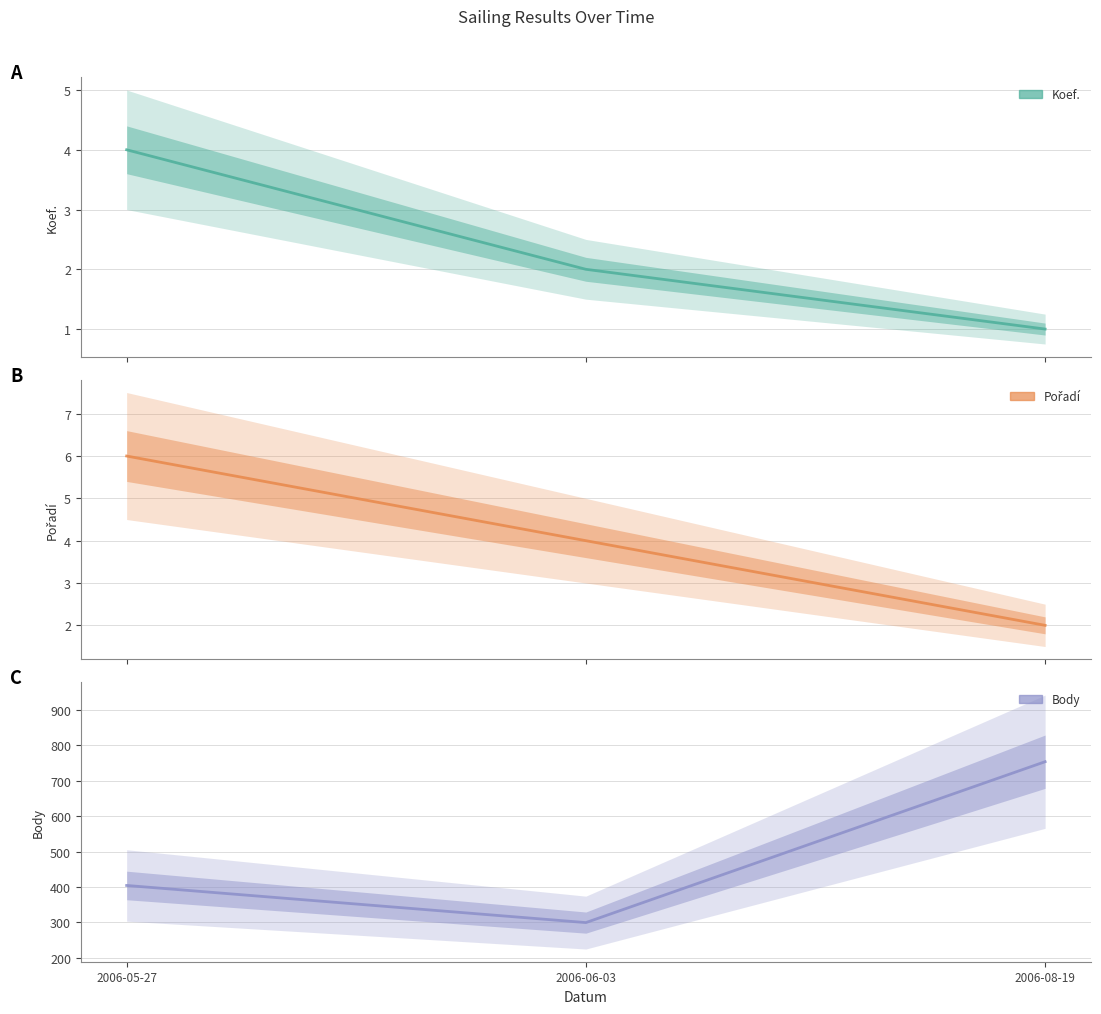

Reading left to right, what are all the values shown in this chart?

Koef.: 4	2	1
Pořadí: 6	4	2
Body: 404	299	754